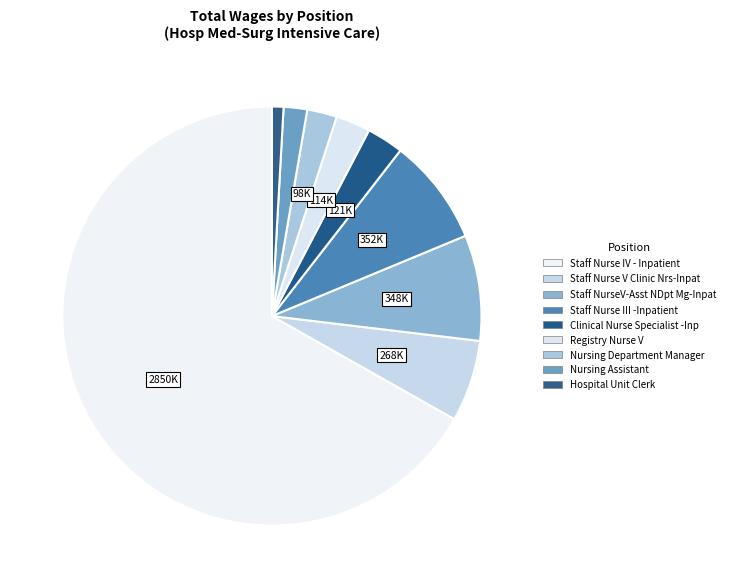

How many slices are in this pie chart?

9